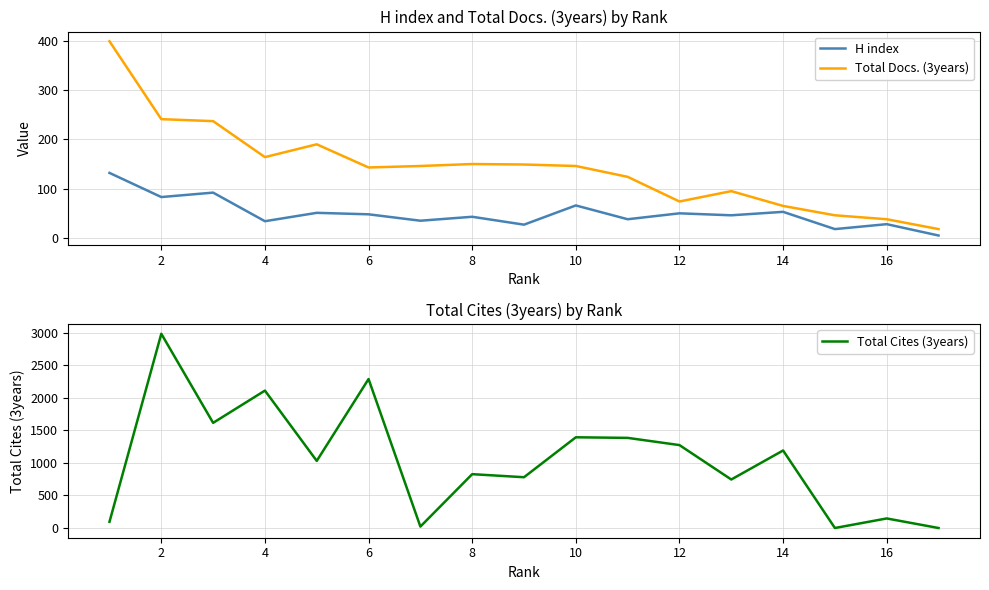

True or false: Total Docs. (3years) and H index intersect in this chart.

False